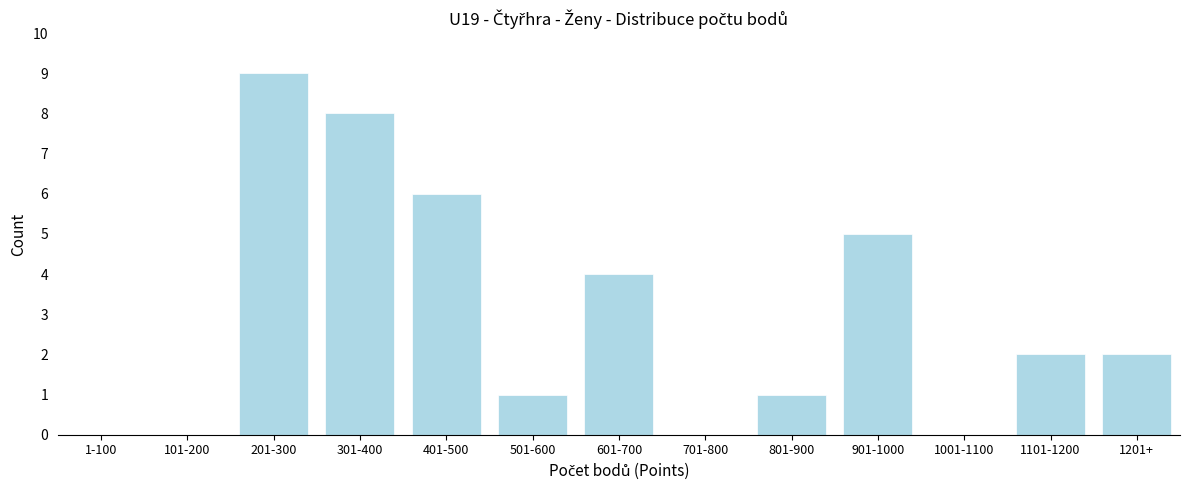

Reading right to left, extract all data points from this chart.

1201+=2	1101-1200=2	1001-1100=0	901-1000=5	801-900=1	701-800=0	601-700=4	501-600=1	401-500=6	301-400=8	201-300=9	101-200=0	1-100=0